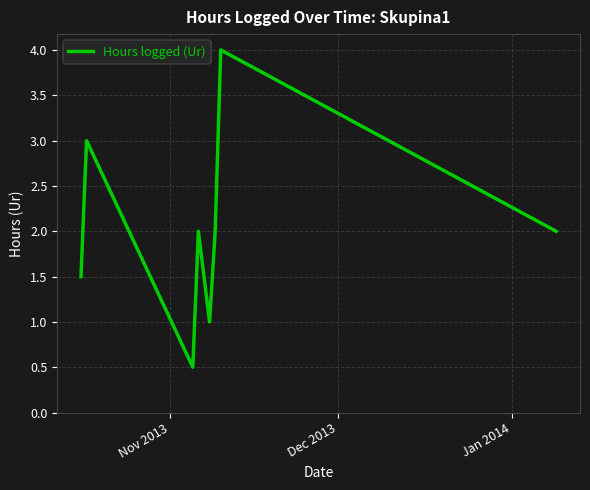

What is the difference between the maximum and minimum values?

3.5